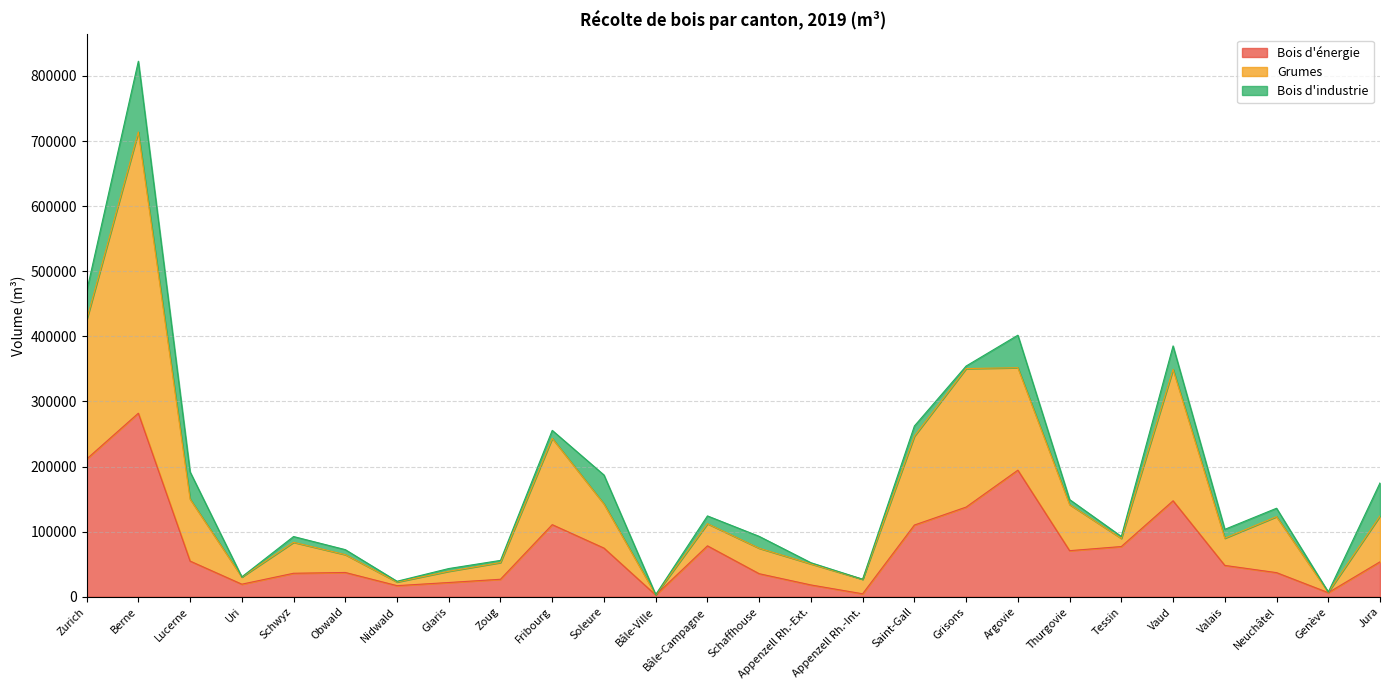

What is the value of the Bois d'énergie point at the 23rd from the left?

48127